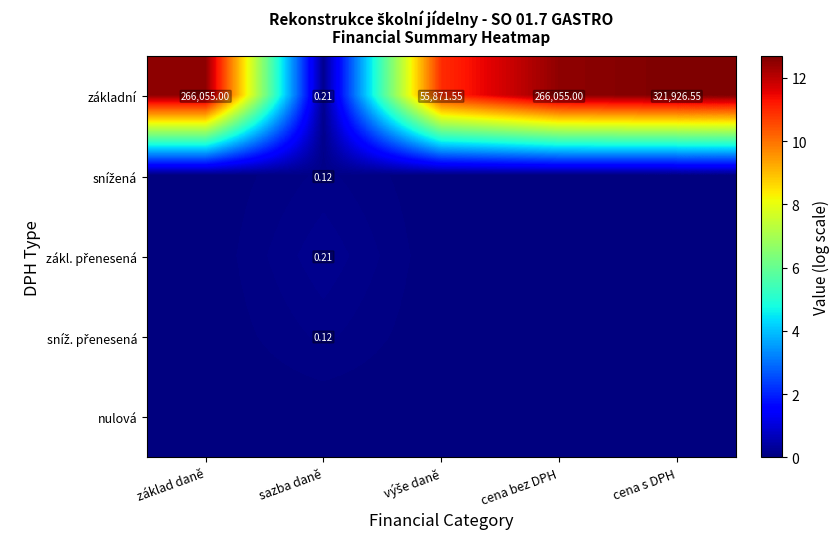

What is the maximum value shown in the chart?

12.7